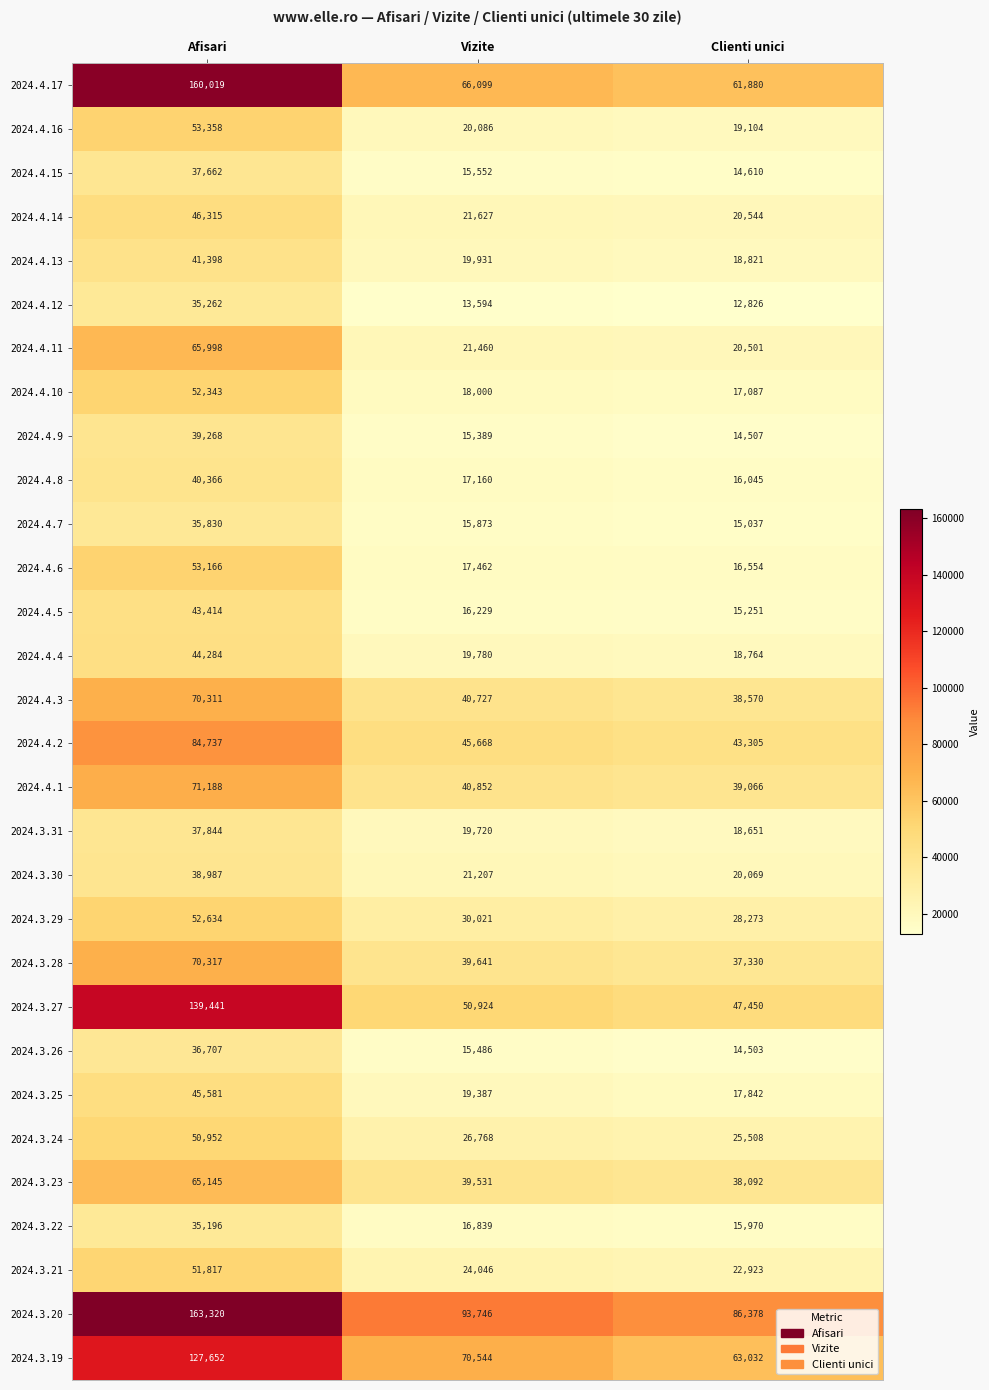

At which label is 2024.3.21 closest to 37370?

Vizite